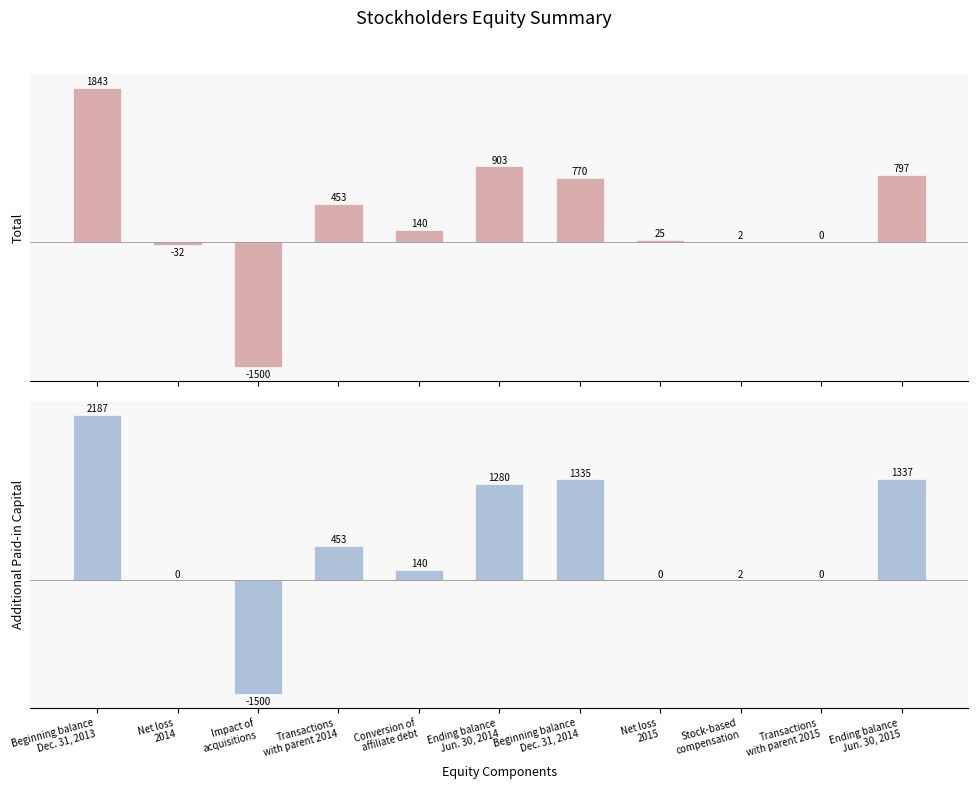

How many values in the Additional Paid-in Capital series exceed 139?

6